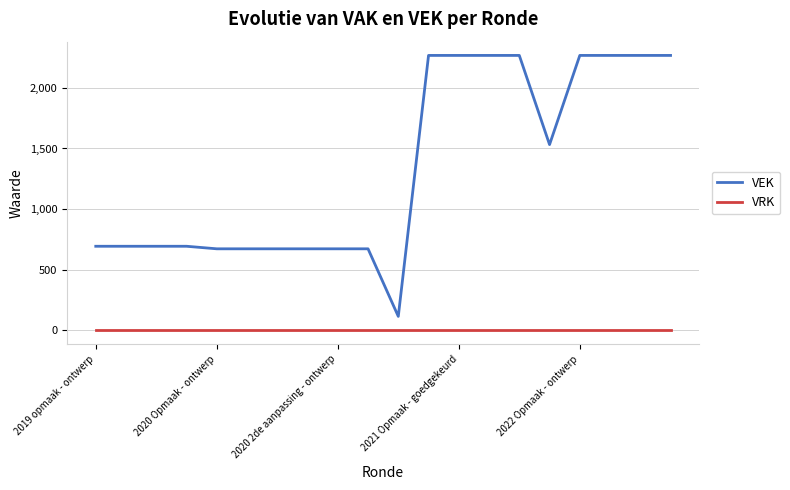

Which series has the largest range (max minus min)?

VEK